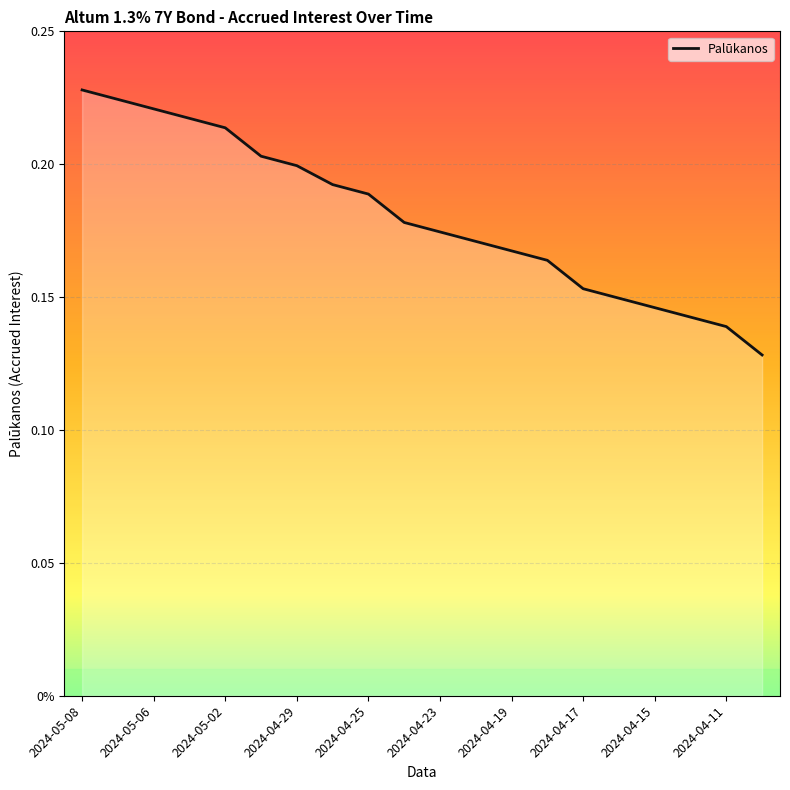

Is this an area chart (filled region under the line)?

No